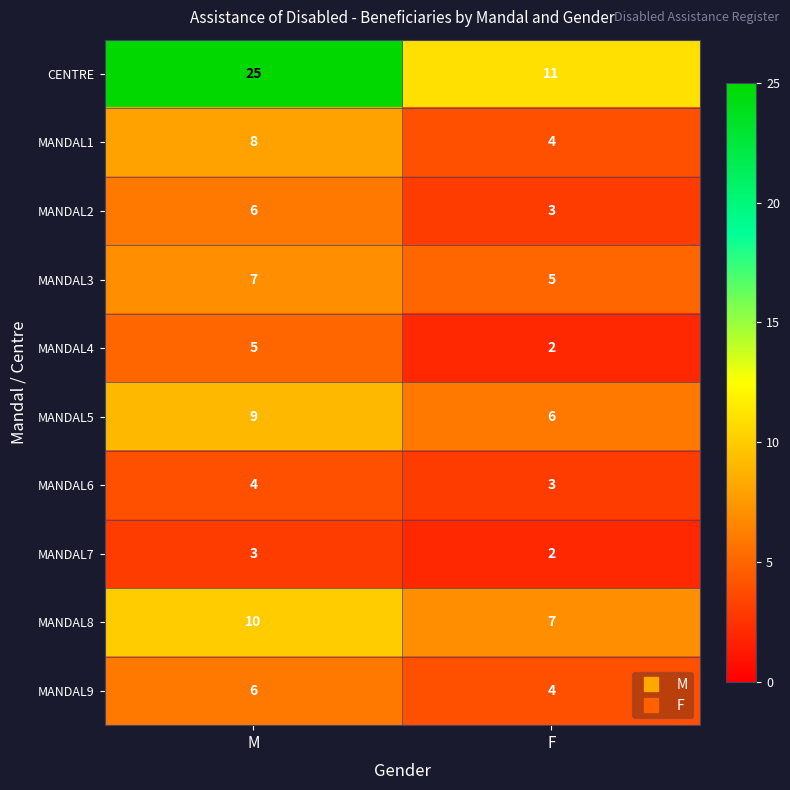

The value of MANDAL1 at M is 3. True or false?

False